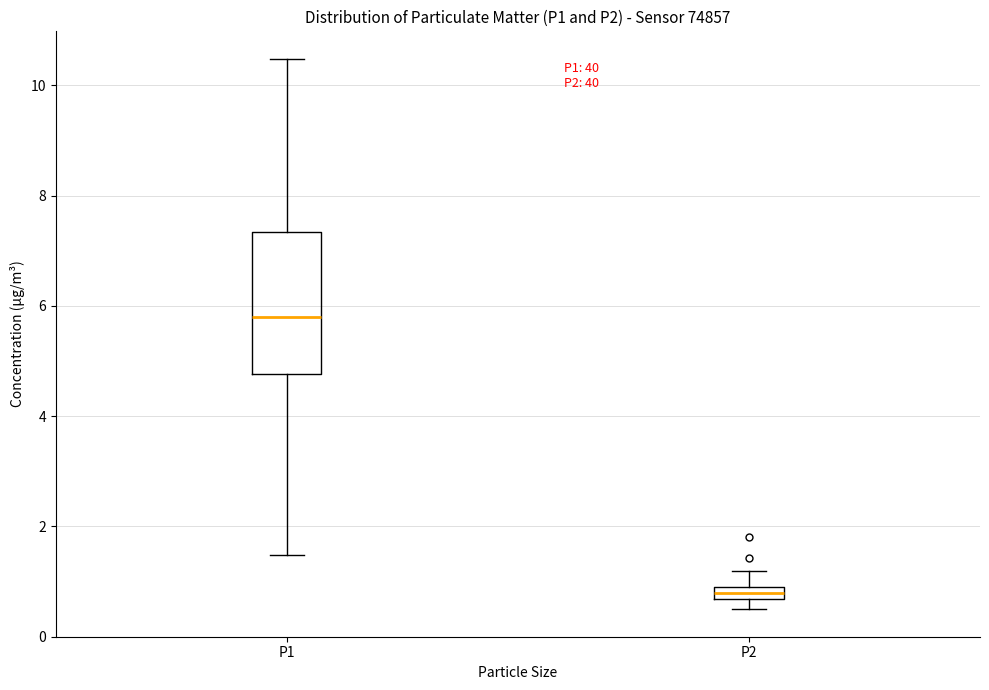

Comparing the boxes themselves (not the whiskers), which one is the tallest?

P1